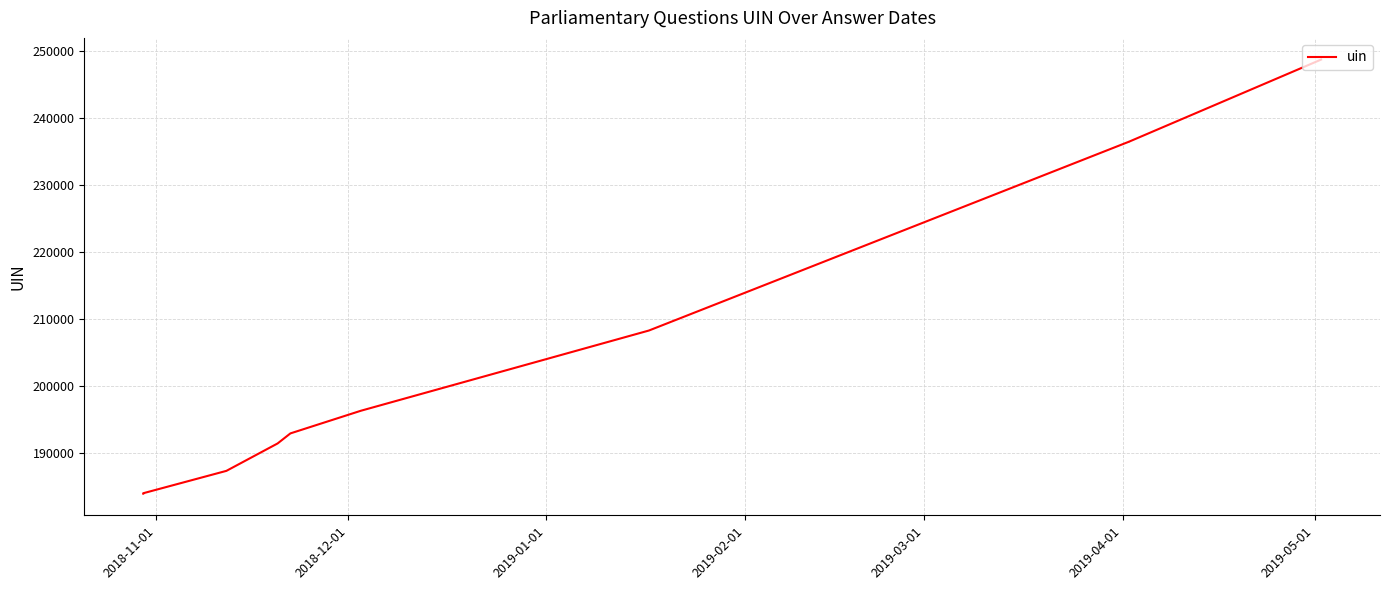

What is the value of the 6th point from the left?

196298